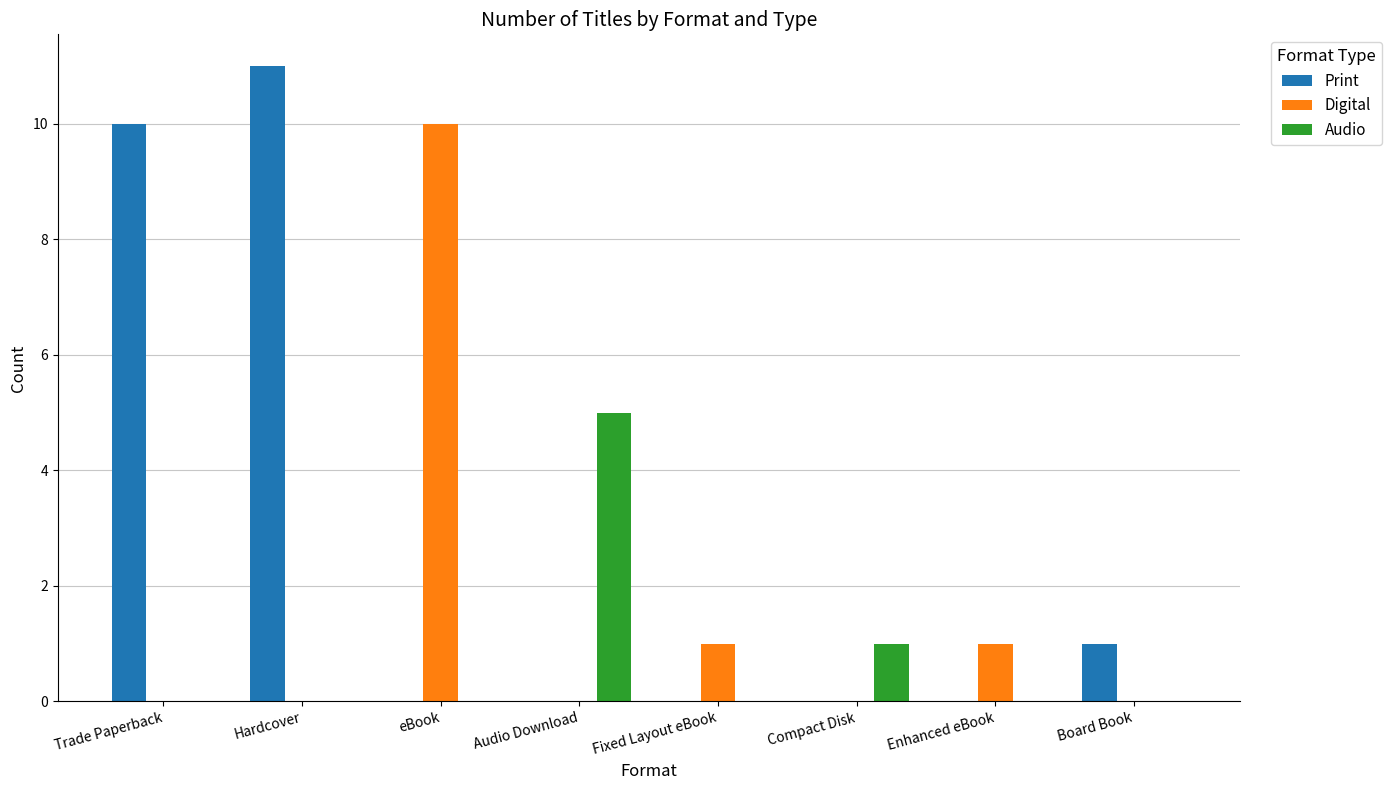

Which series has the largest range (max minus min)?

Print